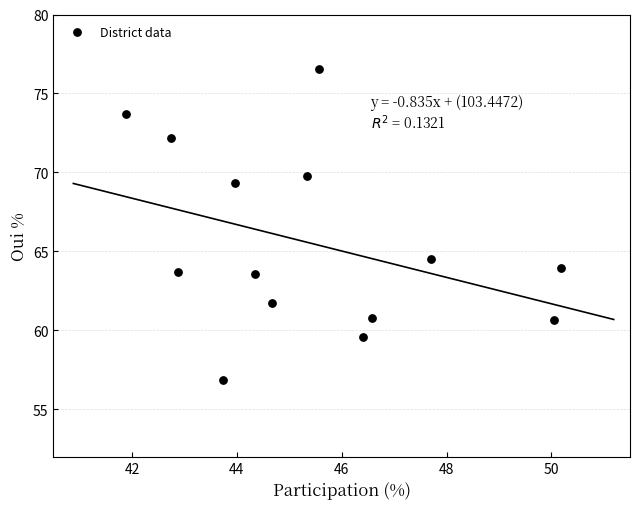

What Y value in the scatter plot is closest to 66?

64.5